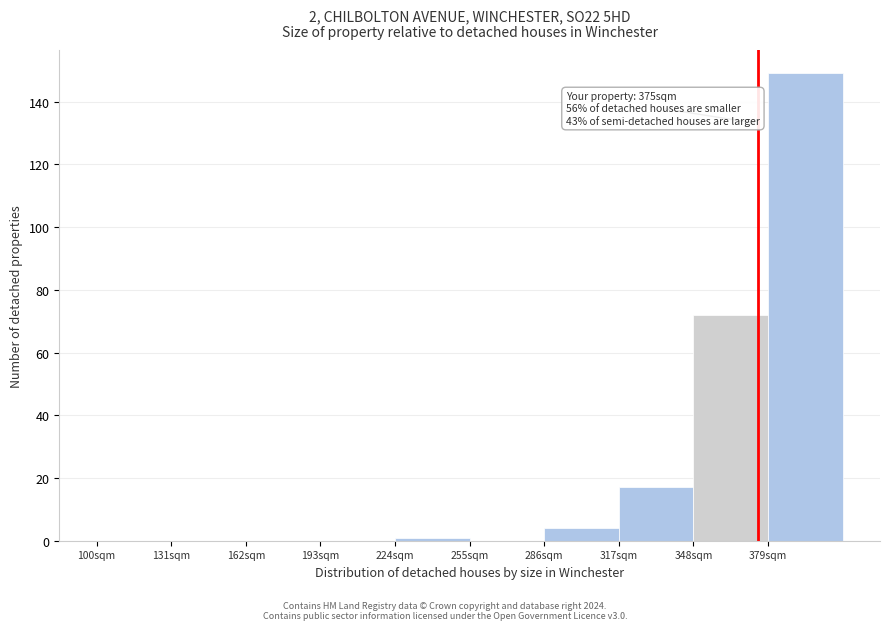

Which range on the x-axis has the tallest bar?

379 to 410